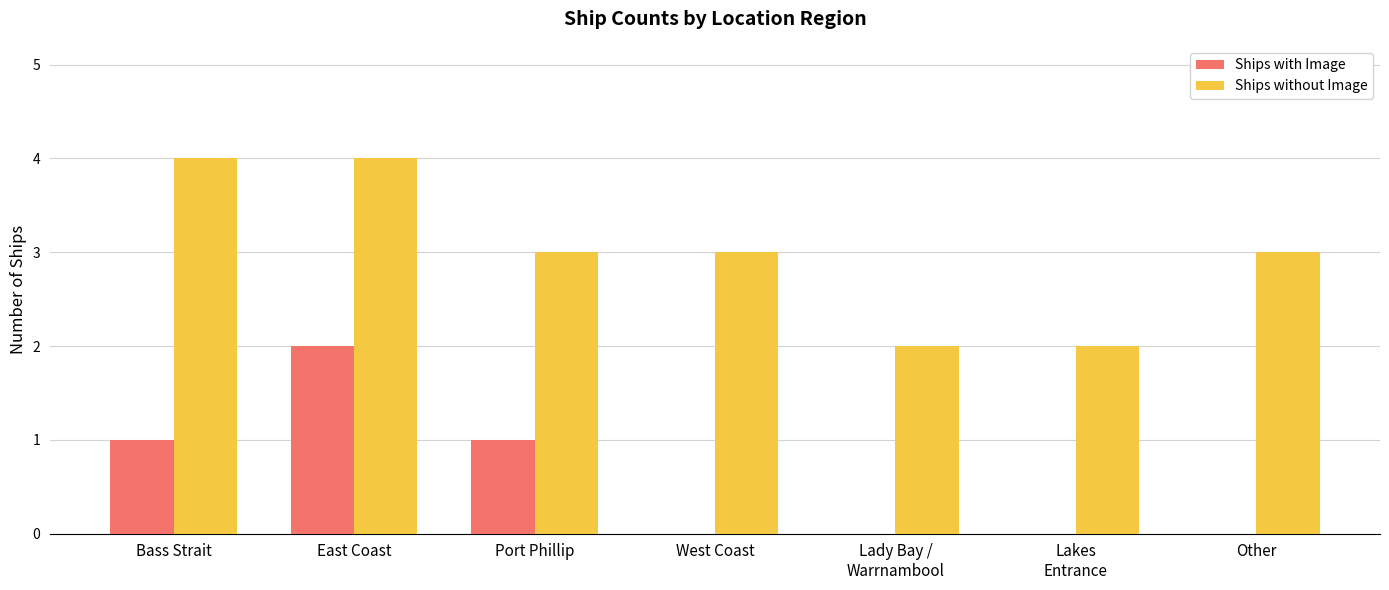

Is the value of Ships without Image at East Coast greater than the value of Ships with Image at Port Phillip?

Yes